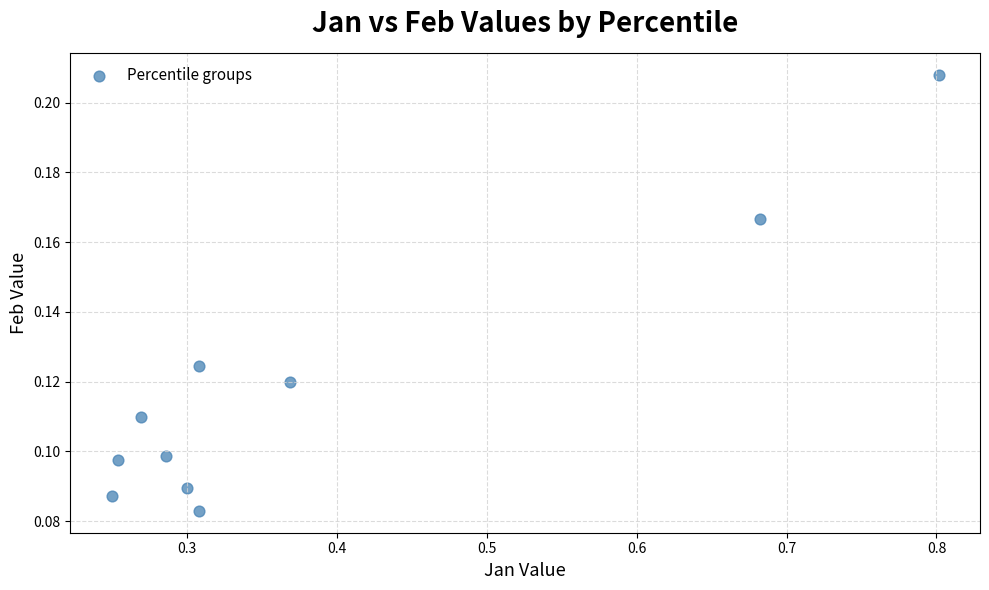

What is the average X value?

0.4